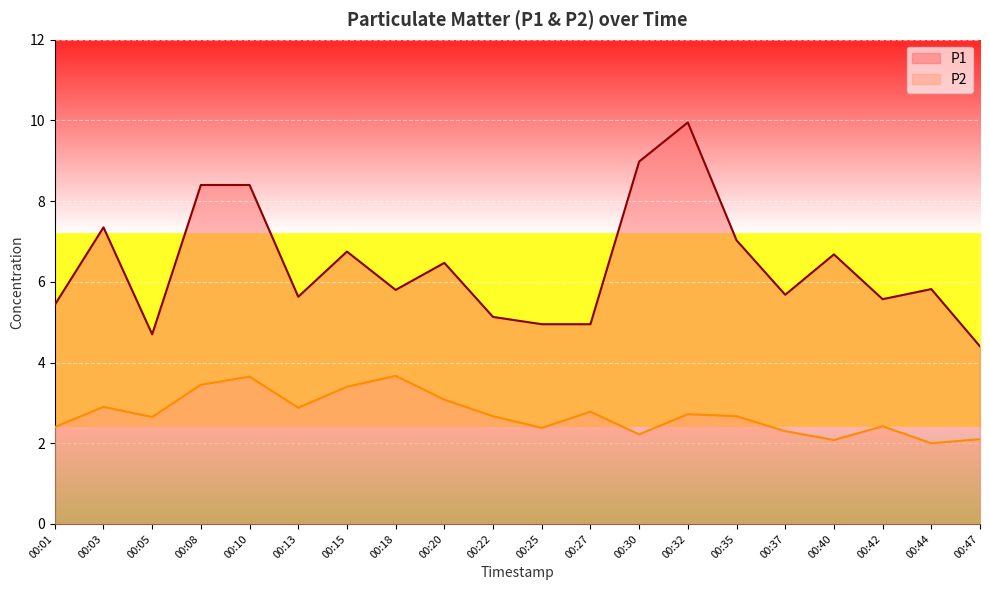

What is the value of the P1 point at the 10th from the left?

5.1